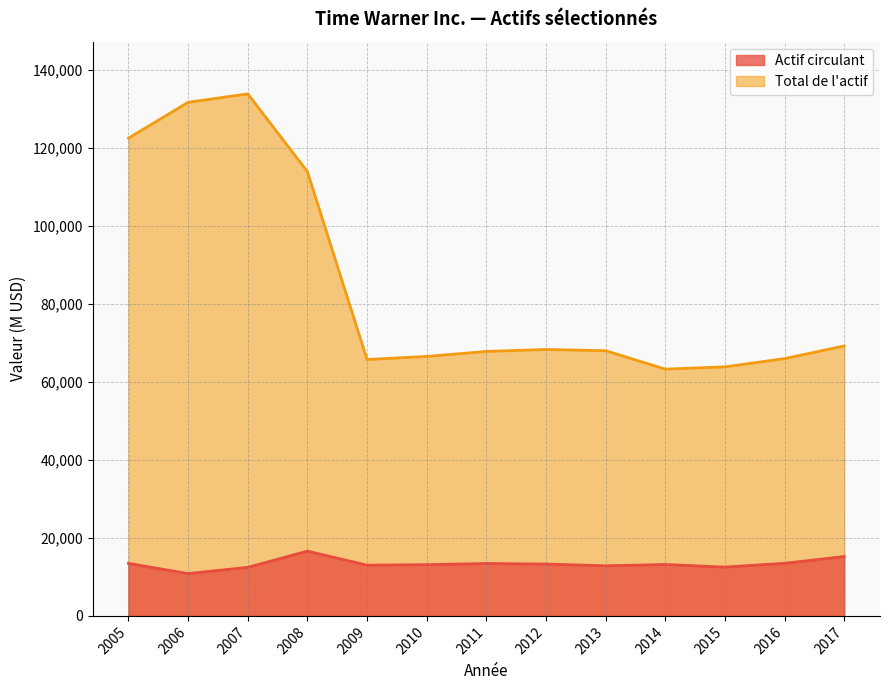

At which category is the sum across all series the highest?

2007